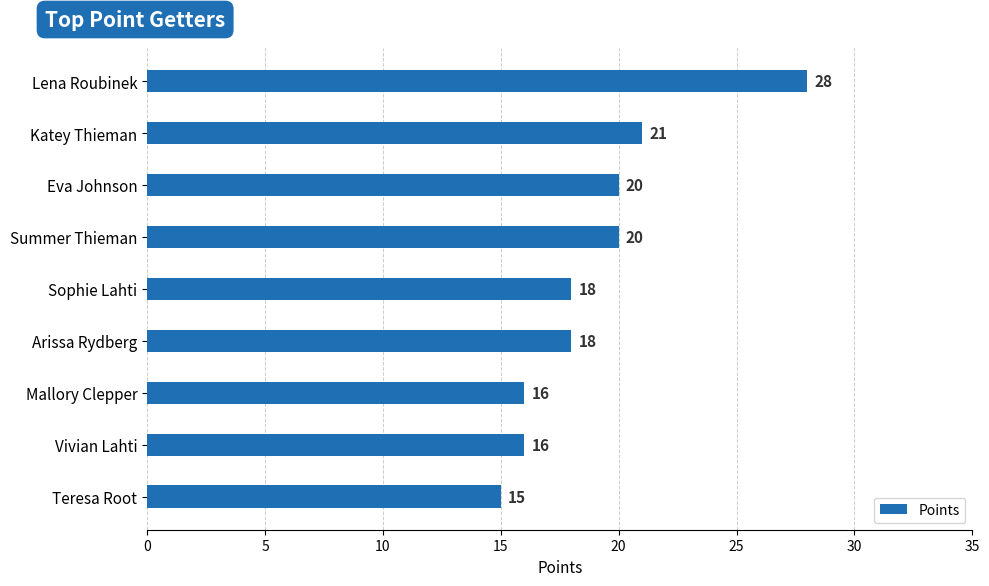

Is it true that the value at Teresa Root is 20?

False